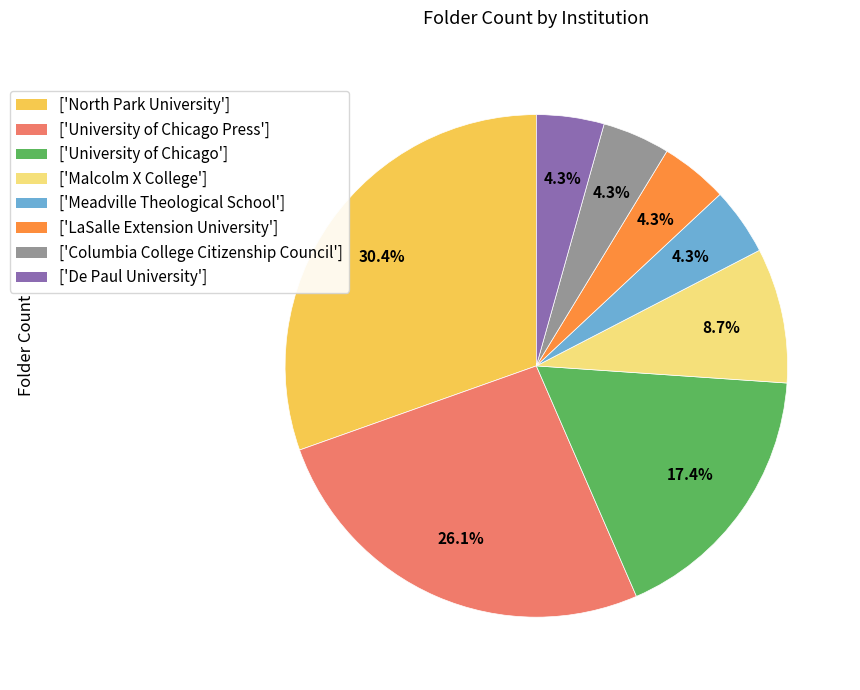

Which category has the biggest portion of the pie?

['North Park University']